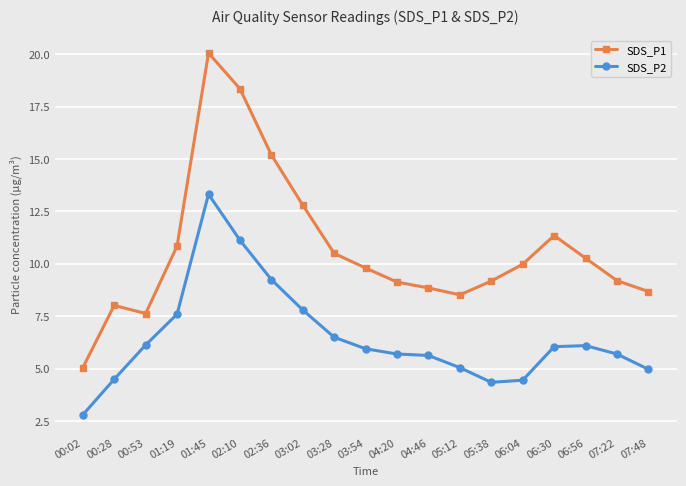

What is the maximum value shown in the chart?

20.1